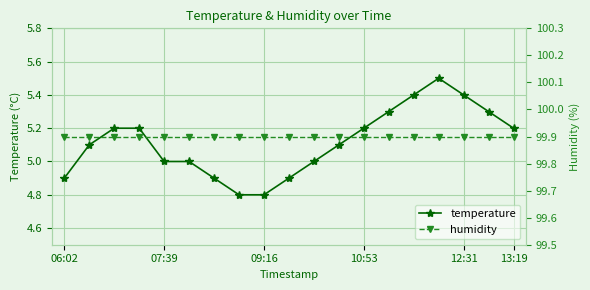

The temperature series shows 4.9 at 06:02. True or false?

True